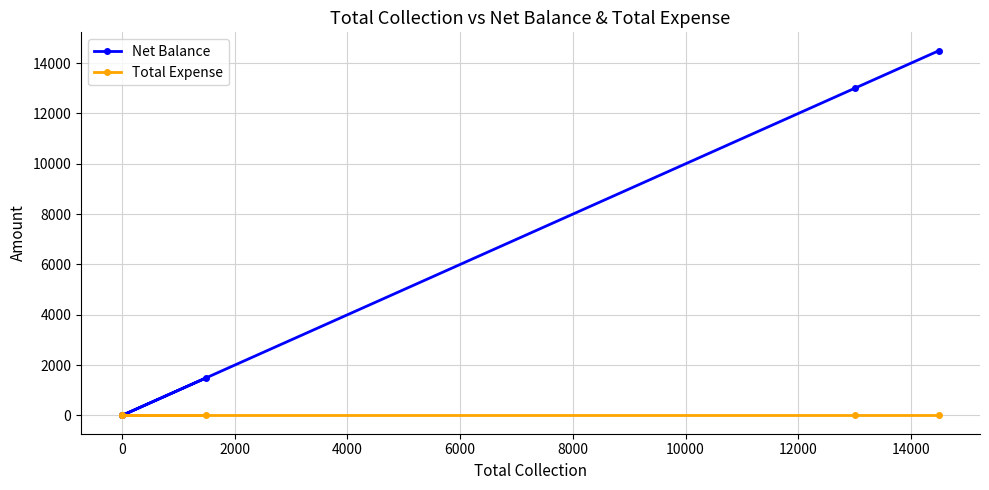

Between 6000 and 4000, which is larger?

6000